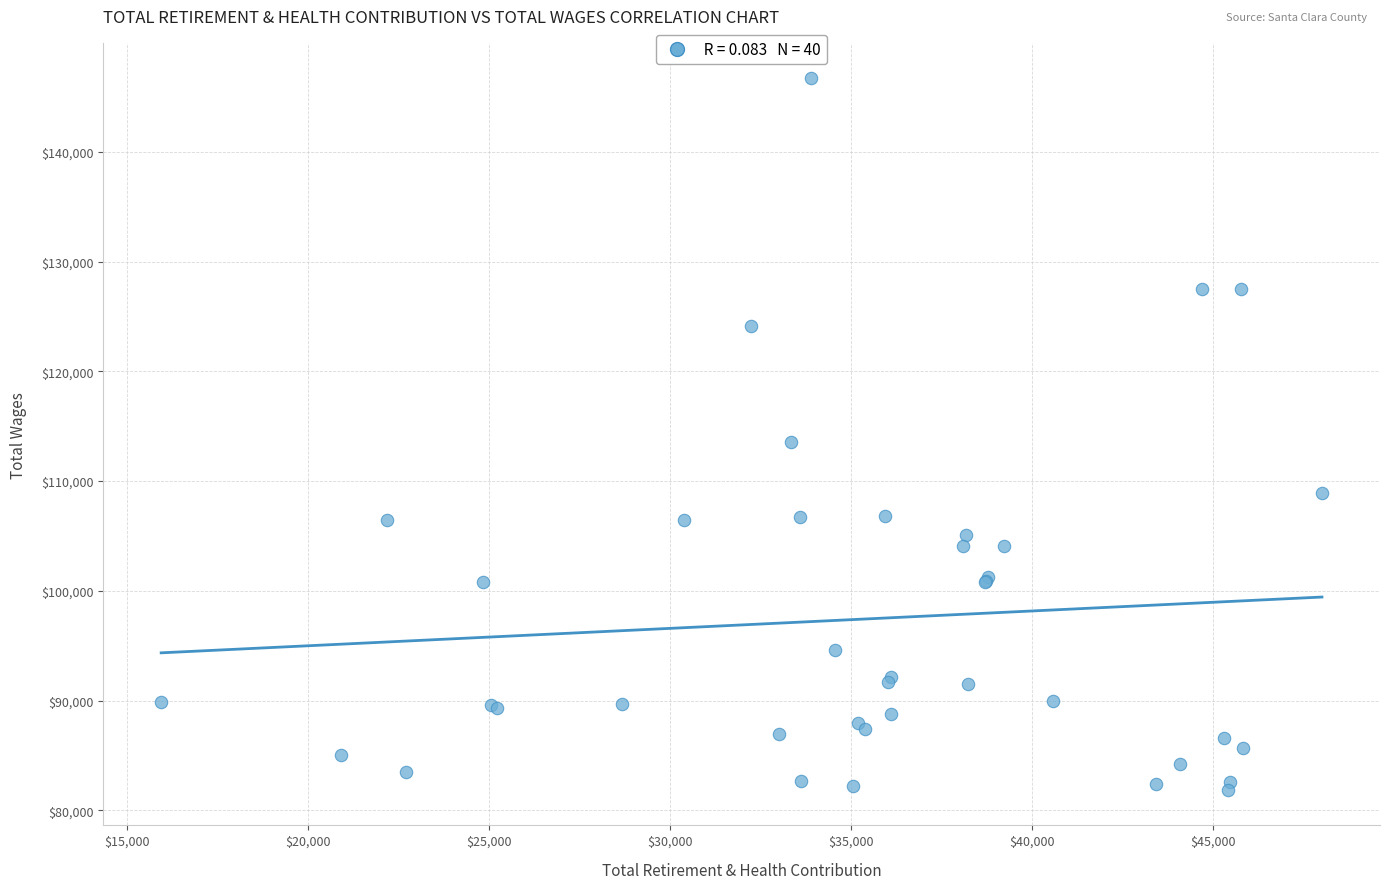

What Y value in the scatter plot is closest to 114278?

113543